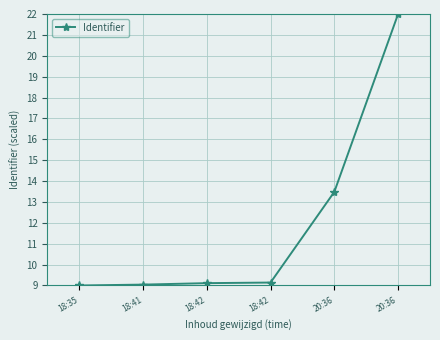

Reading right to left, transcribe all the data shown in this chart.

22.0	13.5	9.1	9.1	9.0	9.0